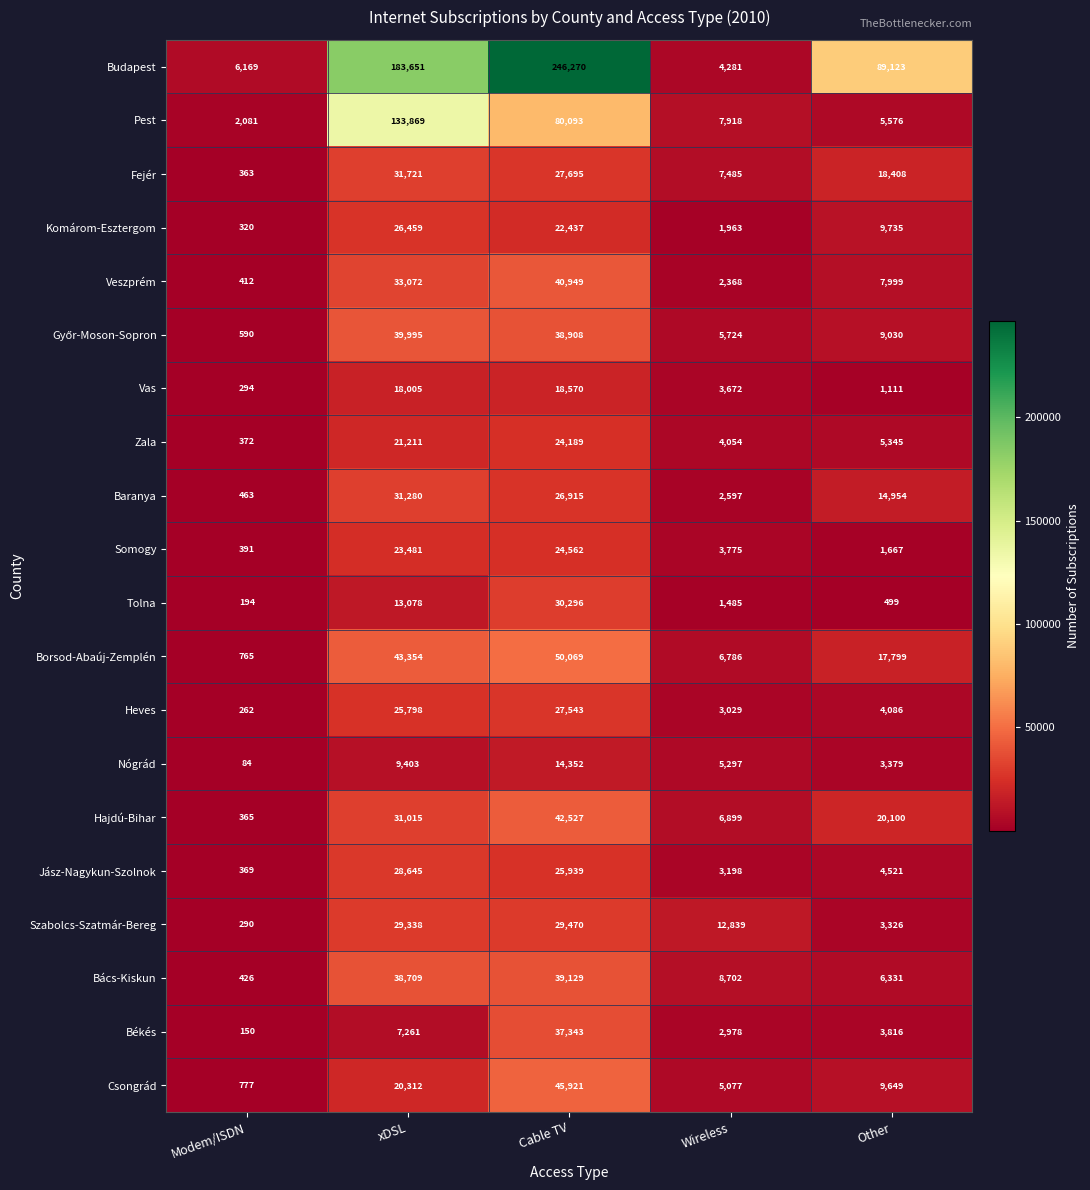

Which series has the largest range (max minus min)?

Budapest